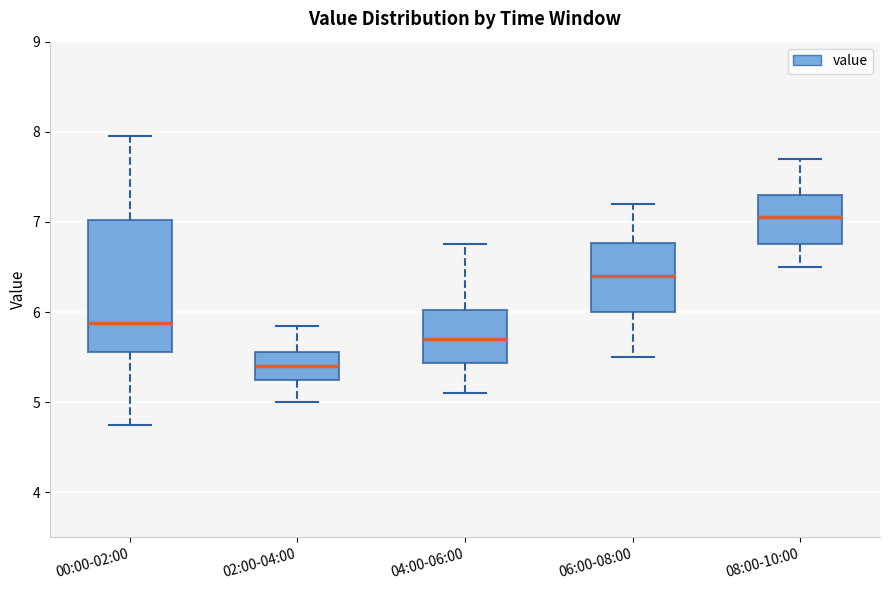

Reading left to right, read every box against the y-axis: the position of its median line, the range the box covers, and the ends of its whiskers. The values are not printed on the chart, so give them approximately, as read against the axis.

00:00-02:00: median 5.9, box 5.6 to 7.0, whiskers 4.8 to 8.0
02:00-04:00: median 5.4, box 5.3 to 5.6, whiskers 5.0 to 5.9
04:00-06:00: median 5.7, box 5.4 to 6.0, whiskers 5.1 to 6.8
06:00-08:00: median 6.4, box 6.0 to 6.8, whiskers 5.5 to 7.2
08:00-10:00: median 7.1, box 6.8 to 7.3, whiskers 6.5 to 7.7